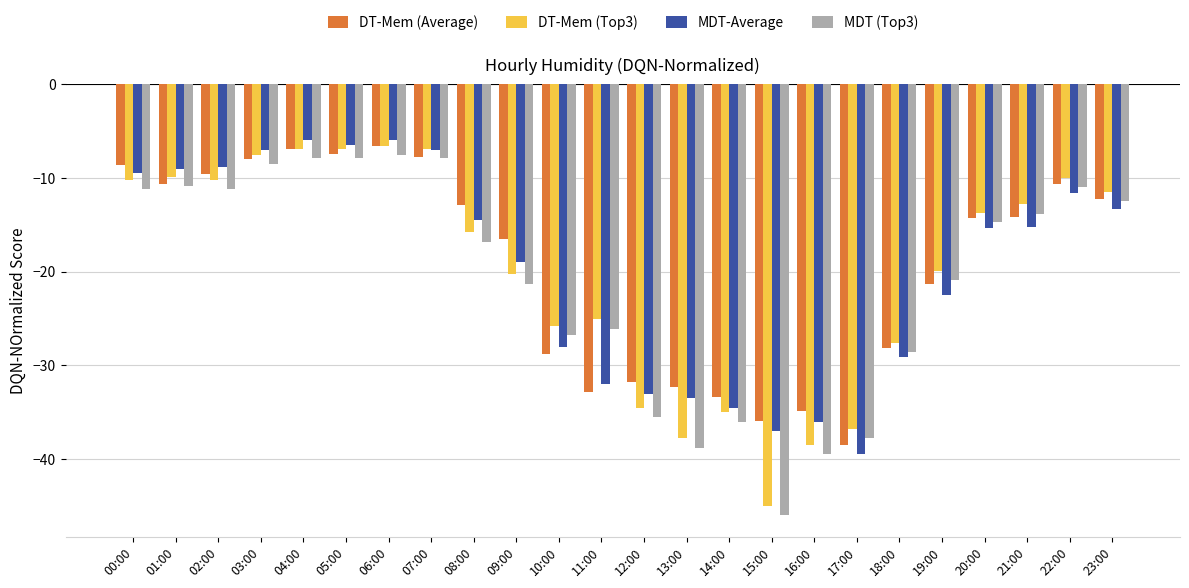

How many values in the DT-Mem (Average) series are below -14?

13